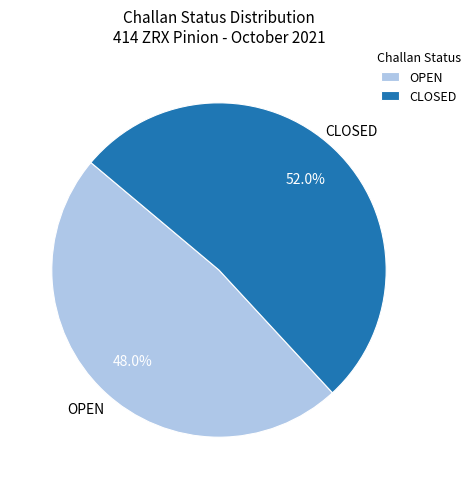

Approximately how many times larger is the value at OPEN compared to CLOSED?

0.9